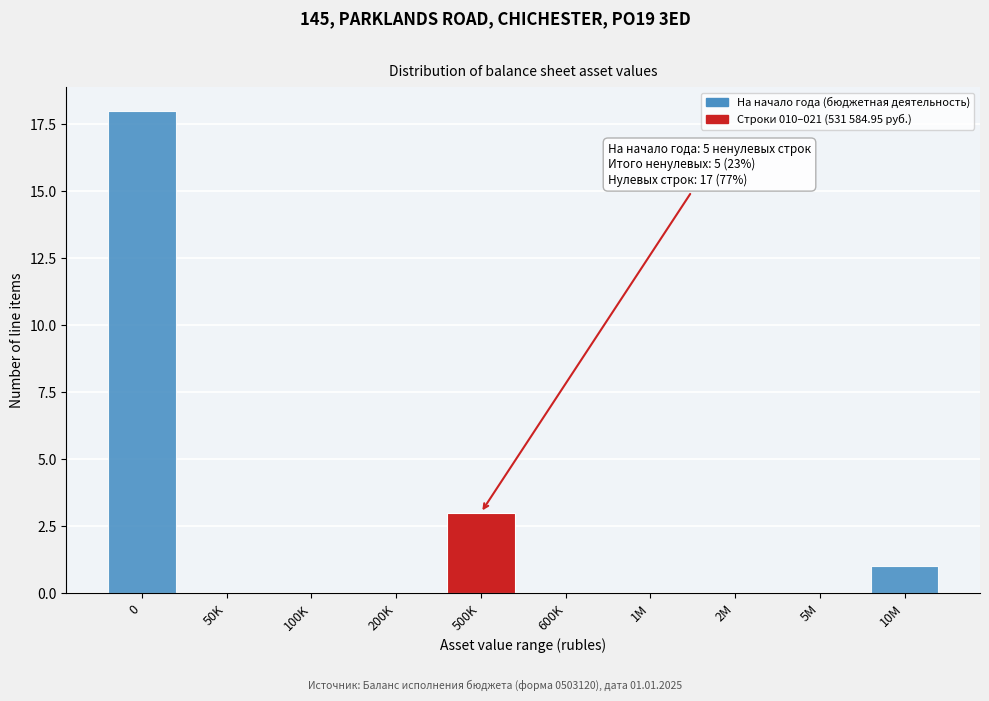

Reading left to right, transcribe all the data shown in this chart.

0=18	50K=0	100K=0	200K=0	500K=3	600K=0	1M=0	2M=0	5M=0	10M=1